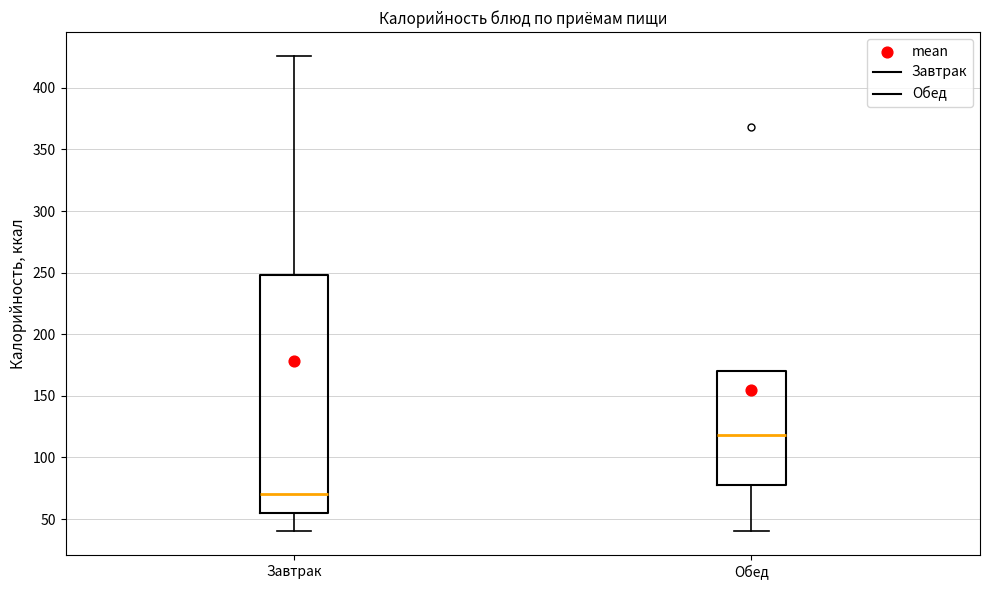

Which box is the tallest, from its lower edge to its upper edge?

Завтрак